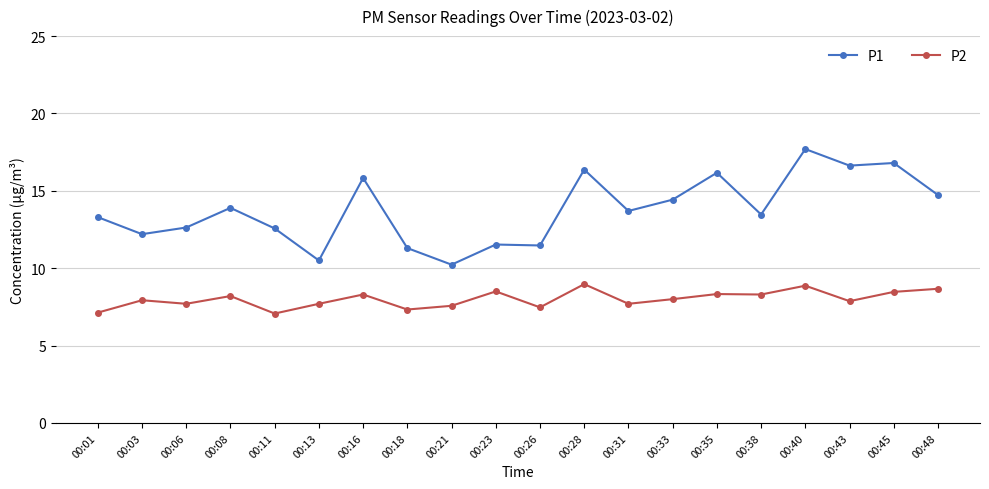

The P1 series shows 15.8 at 00:16. True or false?

True